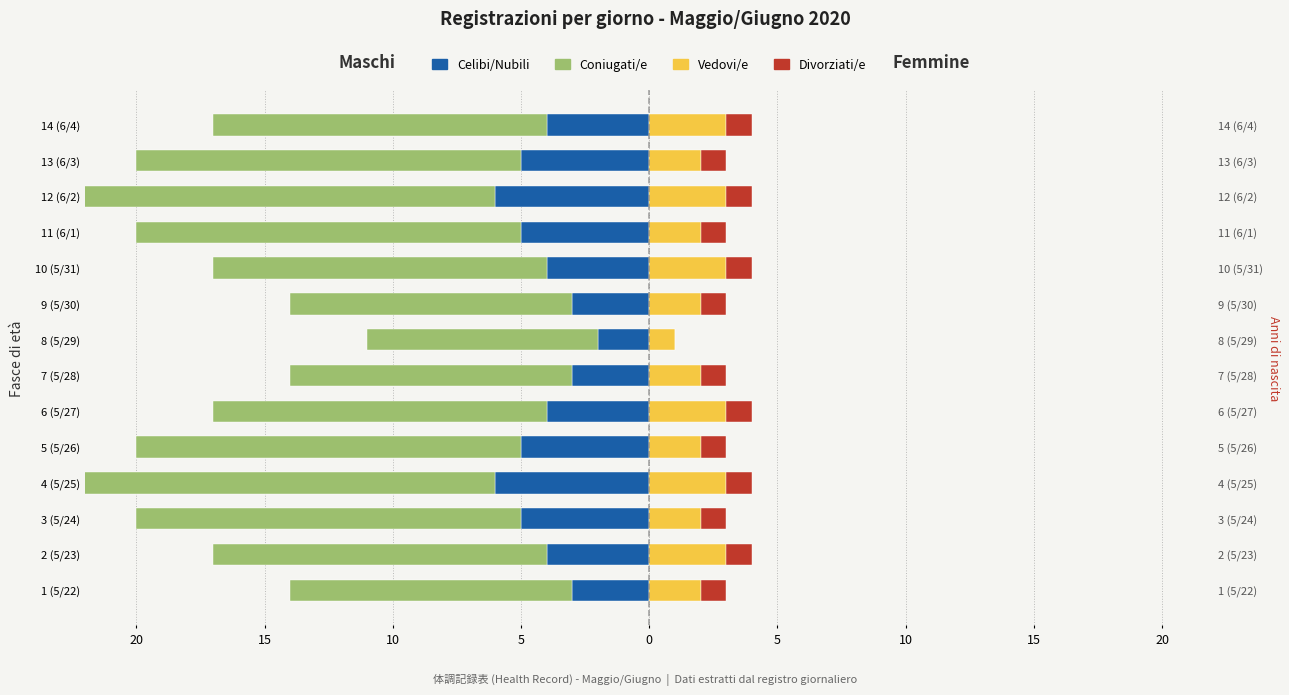

How many groups of bars are there?

14